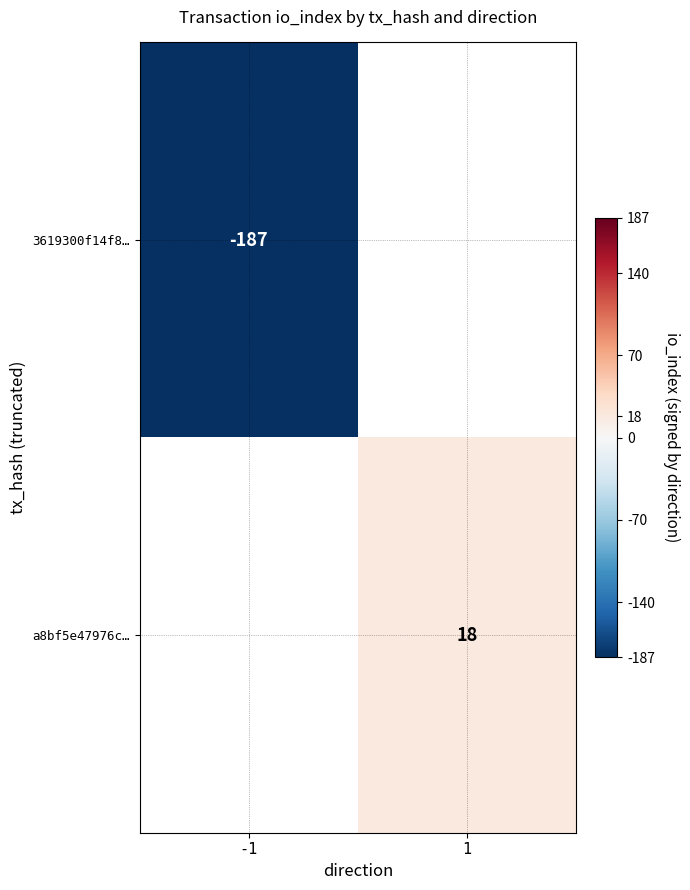

The a8bf5e47976c… series shows 7 at 1. True or false?

False